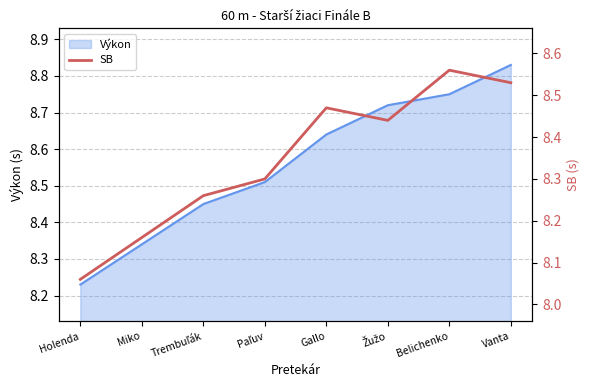

What is the average value?

8.3